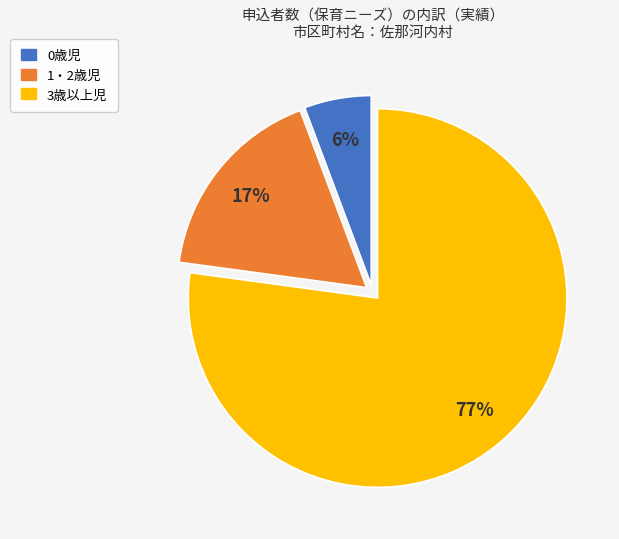

Approximately how many times larger is the value at 0歳児 compared to 3歳以上児?

0.1